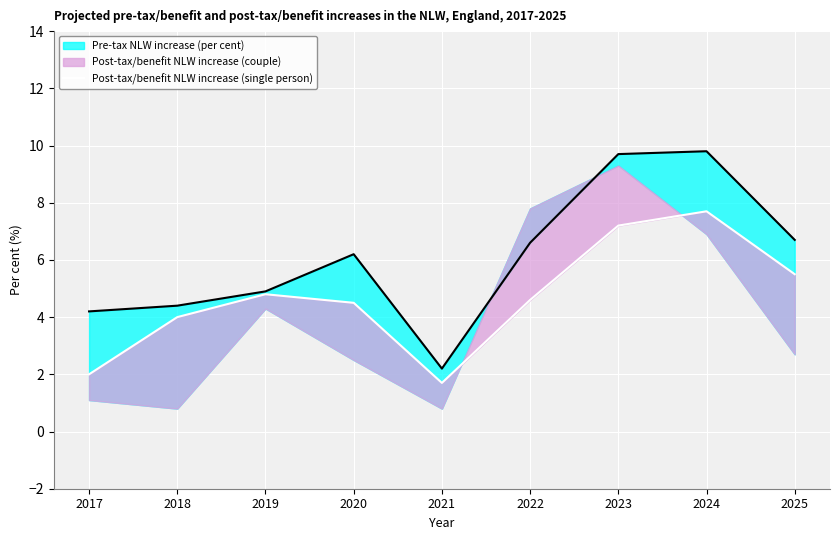

What value does the data have at 2022?

4.6